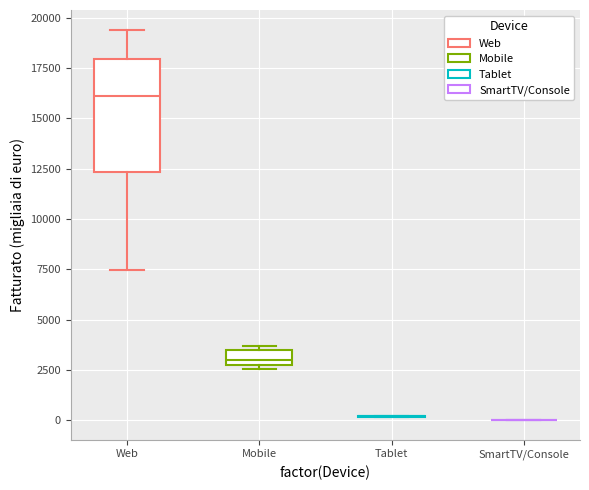

Which box is the tallest, from its lower edge to its upper edge?

Web